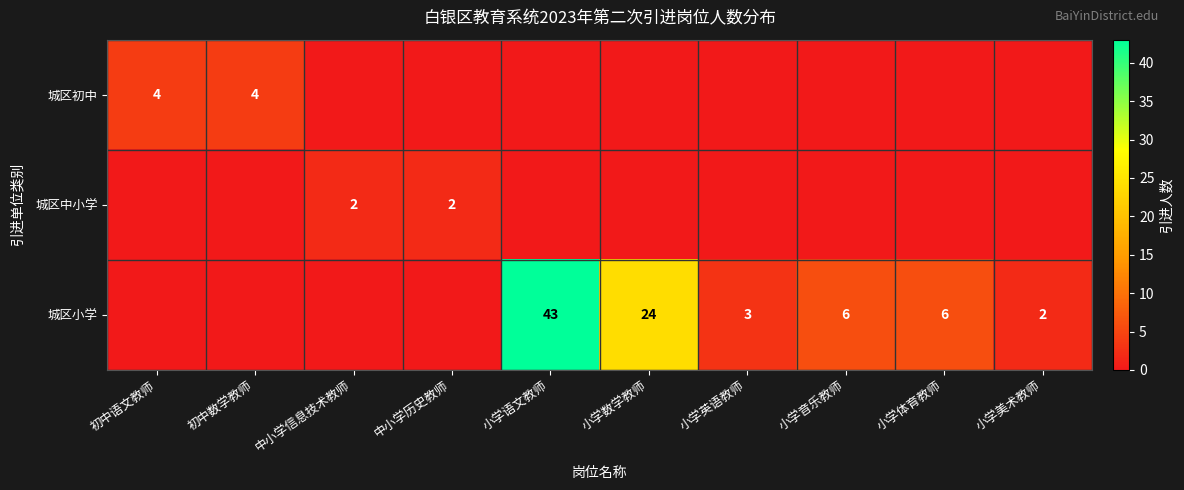

How many data points does each series have?

10